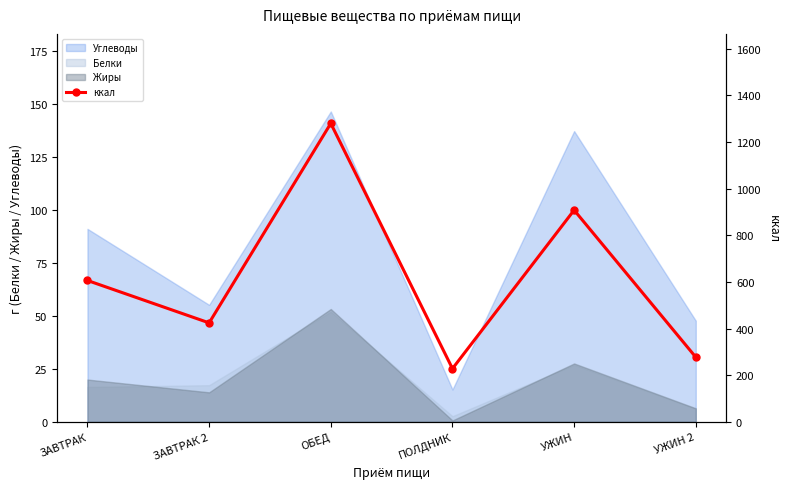

The chart shows a value of 1853.2 at ОБЕД. True or false?

False